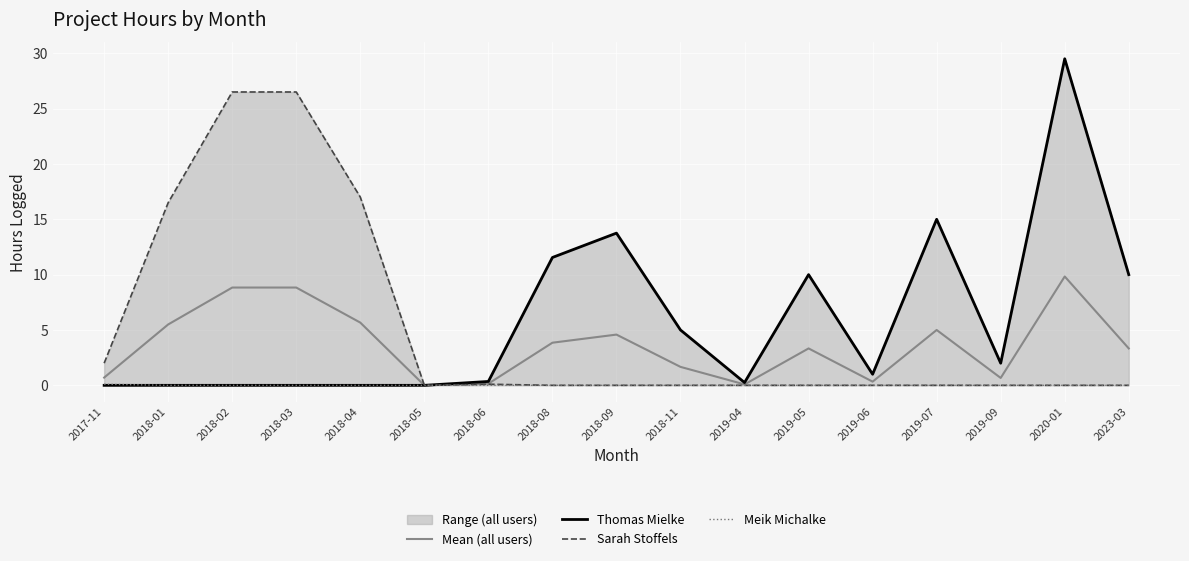

Reading left to right, what are all the values shown in this chart?

Mean (all users): 2017-11=0.7	2018-01=5.5	2018-02=8.8	2018-03=8.8	2018-04=5.7	2018-05=0.0	2018-06=0.1	2018-08=3.9	2018-09=4.6	2018-11=1.7	2019-04=0.1	2019-05=3.3	2019-06=0.3	2019-07=5.0	2019-09=0.7	2020-01=9.8	2023-03=3.3
Thomas Mielke: 2017-11=0.0	2018-01=0.0	2018-02=0.0	2018-03=0.0	2018-04=0.0	2018-05=0.0	2018-06=0.3	2018-08=11.6	2018-09=13.8	2018-11=5.0	2019-04=0.2	2019-05=10.0	2019-06=1.0	2019-07=15.0	2019-09=2.0	2020-01=29.5	2023-03=10.0
Sarah Stoffels: 2017-11=2.0	2018-01=16.5	2018-02=26.5	2018-03=26.5	2018-04=17.0	2018-05=0.0	2018-06=0.1	2018-08=0.0	2018-09=0.0	2018-11=0.0	2019-04=0.0	2019-05=0.0	2019-06=0.0	2019-07=0.0	2019-09=0.0	2020-01=0.0	2023-03=0.0
Meik Michalke: 2017-11=0.1	2018-01=0.0	2018-02=0.0	2018-03=0.0	2018-04=0.0	2018-05=0.0	2018-06=0.0	2018-08=0.0	2018-09=0.0	2018-11=0.0	2019-04=0.0	2019-05=0.0	2019-06=0.0	2019-07=0.0	2019-09=0.0	2020-01=0.0	2023-03=0.0